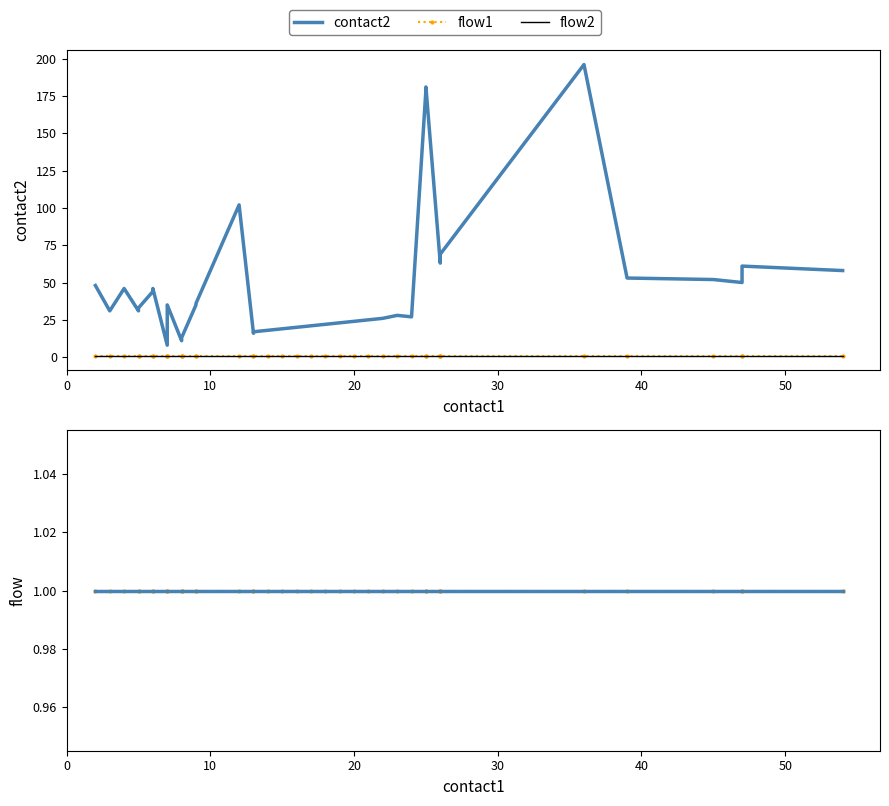

What is the minimum value for flow2?

1